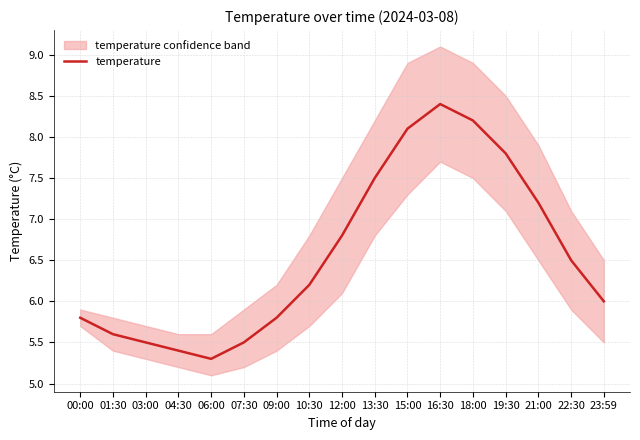

Rank the categories by value from highest to lowest.

16:30, 18:00, 15:00, 19:30, 13:30, 21:00, 12:00, 22:30, 10:30, 23:59, 00:00, 09:00, 01:30, 03:00, 07:30, 04:30, 06:00